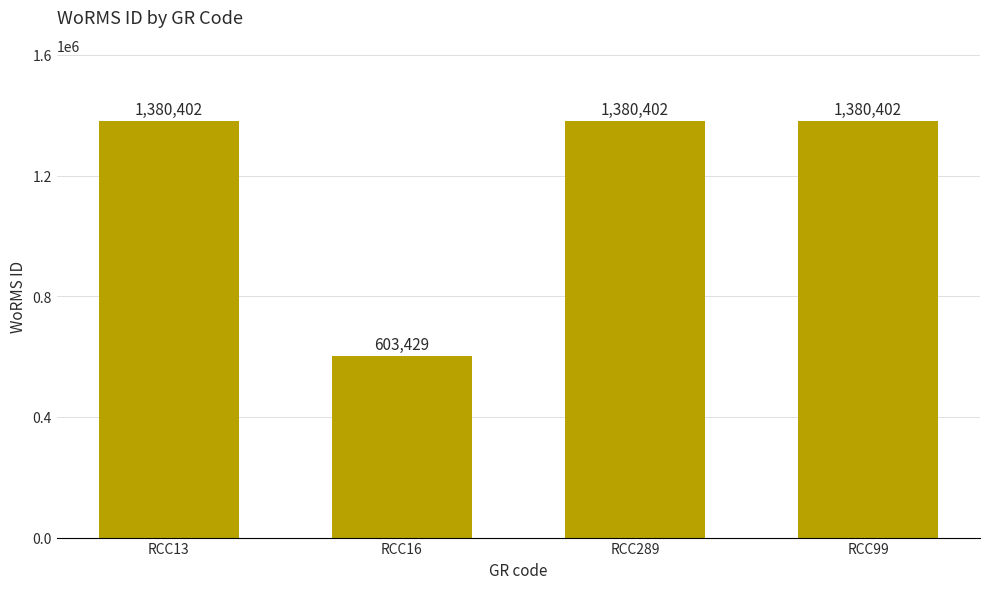

True or false: the data shows 1380402 at RCC13.

True